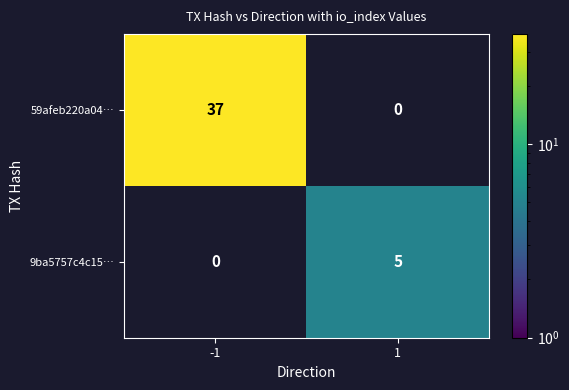

At how many categories does at least one series exceed 27?

1